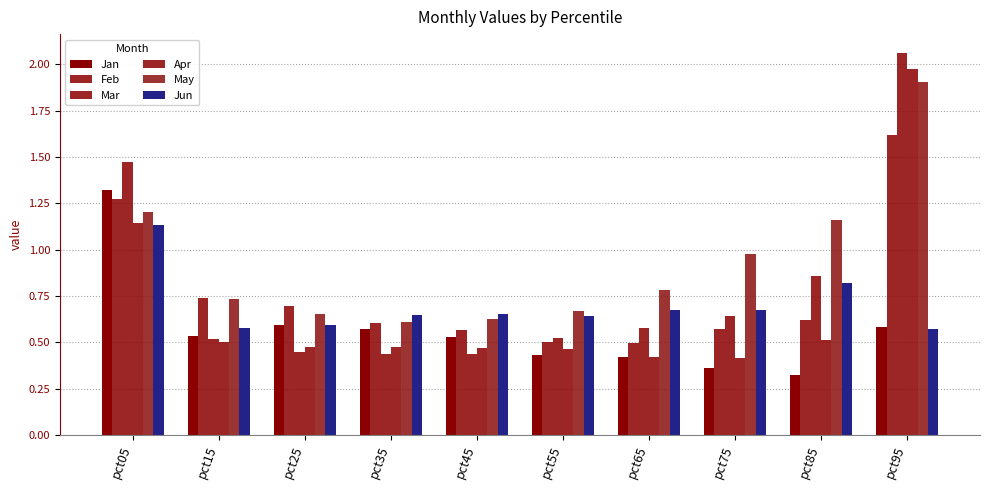

What is the difference between the second highest and second lowest values in the Mar series?

1.0